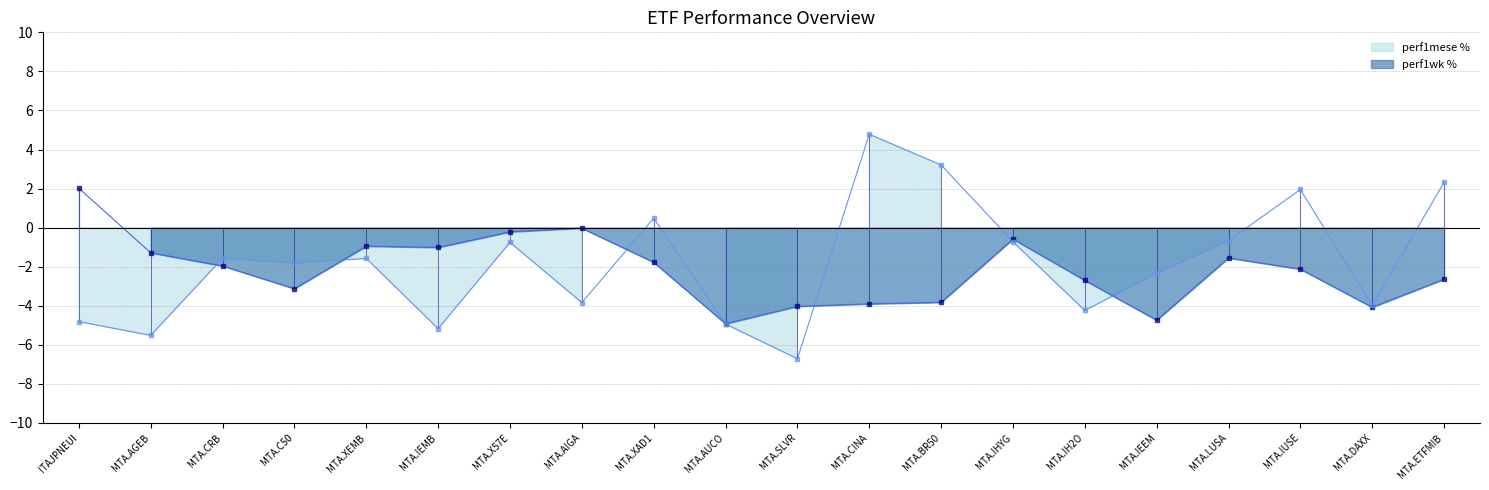

Where does the perf1mese % series first go above -1?

MTA.X57E